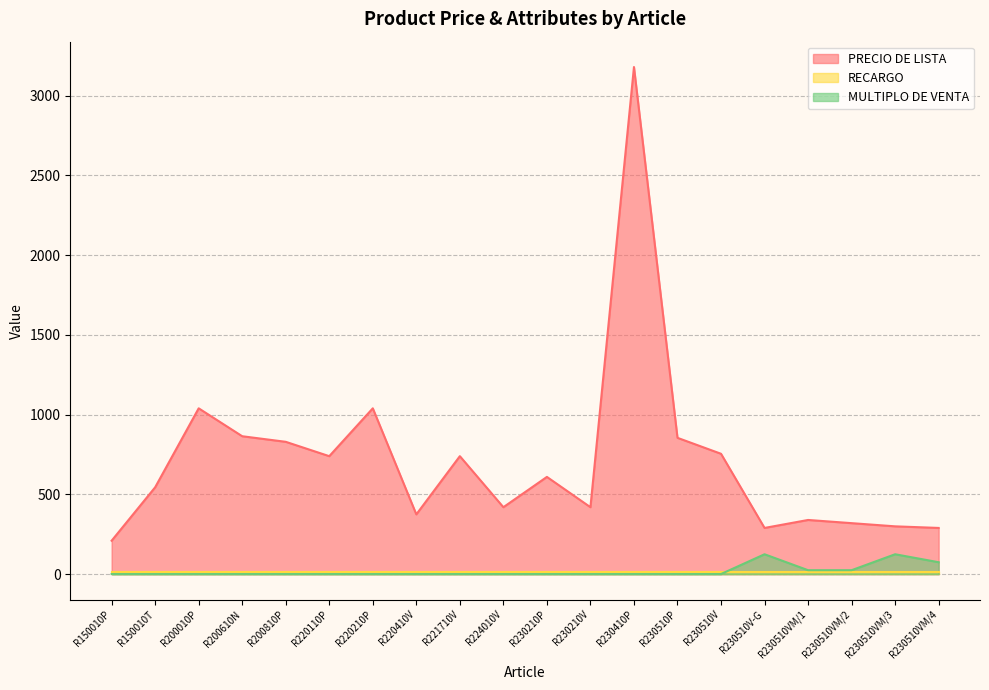

At which label does PRECIO DE LISTA first exceed 610?

R200010P